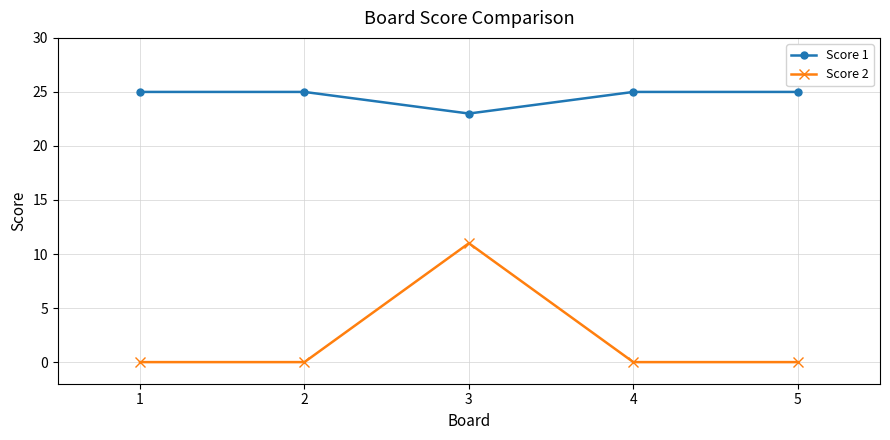

What value does the Score 2 series have at 3?

11